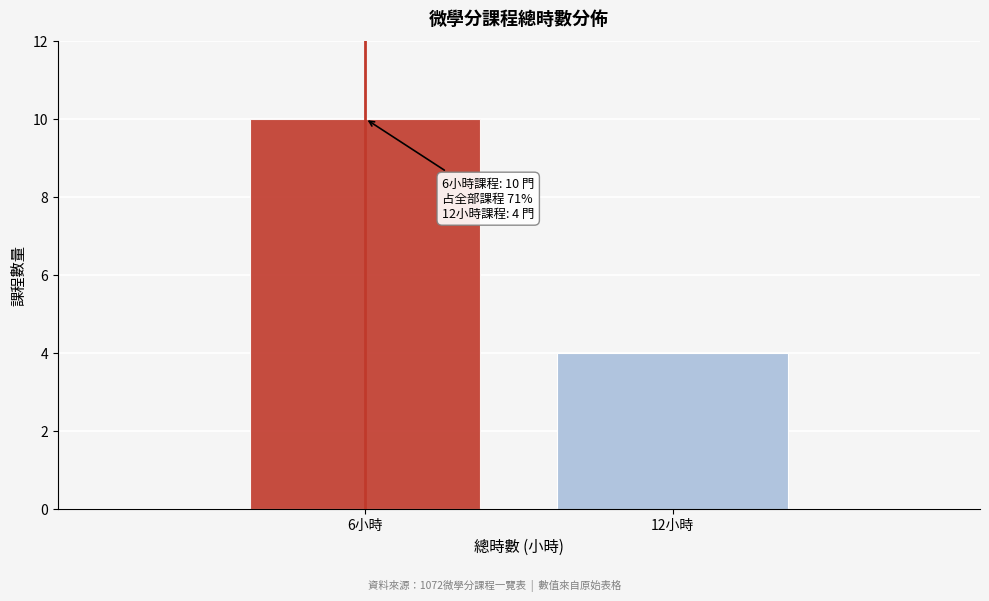

Reading left to right, transcribe all the data shown in this chart.

6小時=10	12小時=4